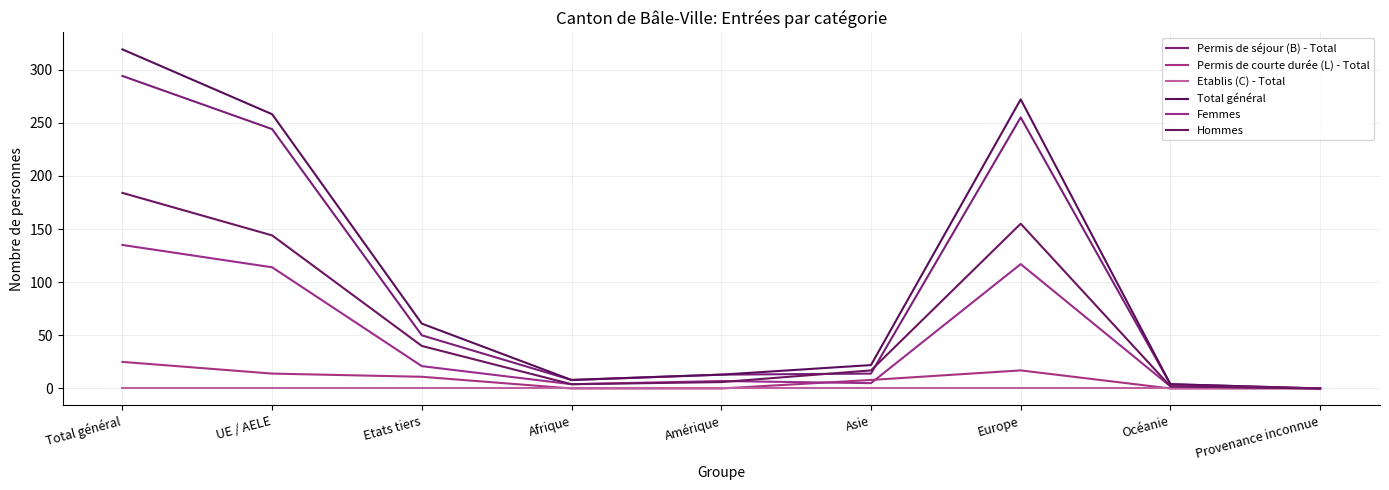

Reading left to right, transcribe all the data shown in this chart.

Permis de séjour (B) - Total: Total général=294	UE / AELE=244	Etats tiers=50	Afrique=8	Amérique=13	Asie=14	Europe=255	Océanie=4	Provenance inconnue=0
Permis de courte durée (L) - Total: Total général=25	UE / AELE=14	Etats tiers=11	Afrique=0	Amérique=0	Asie=8	Europe=17	Océanie=0	Provenance inconnue=0
Etablis (C) - Total: Total général=0	UE / AELE=0	Etats tiers=0	Afrique=0	Amérique=0	Asie=0	Europe=0	Océanie=0	Provenance inconnue=0
Total général: Total général=319	UE / AELE=258	Etats tiers=61	Afrique=8	Amérique=13	Asie=22	Europe=272	Océanie=4	Provenance inconnue=0
Femmes: Total général=135	UE / AELE=114	Etats tiers=21	Afrique=4	Amérique=7	Asie=5	Europe=117	Océanie=2	Provenance inconnue=0
Hommes: Total général=184	UE / AELE=144	Etats tiers=40	Afrique=4	Amérique=6	Asie=17	Europe=155	Océanie=2	Provenance inconnue=0